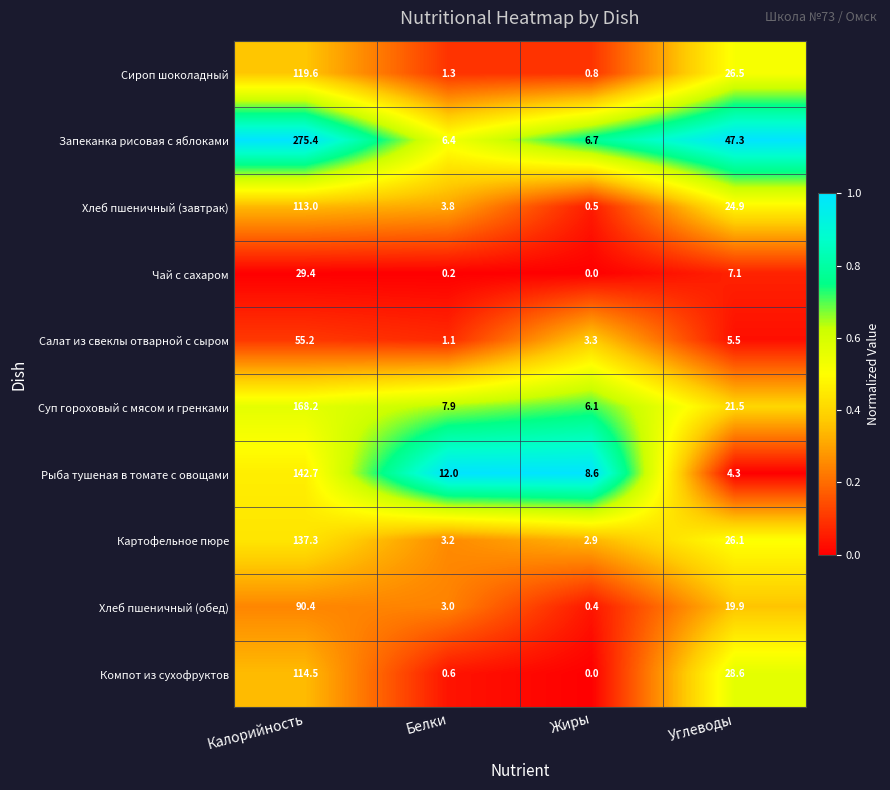

Which series has the largest range (max minus min)?

Запеканка рисовая с яблоками